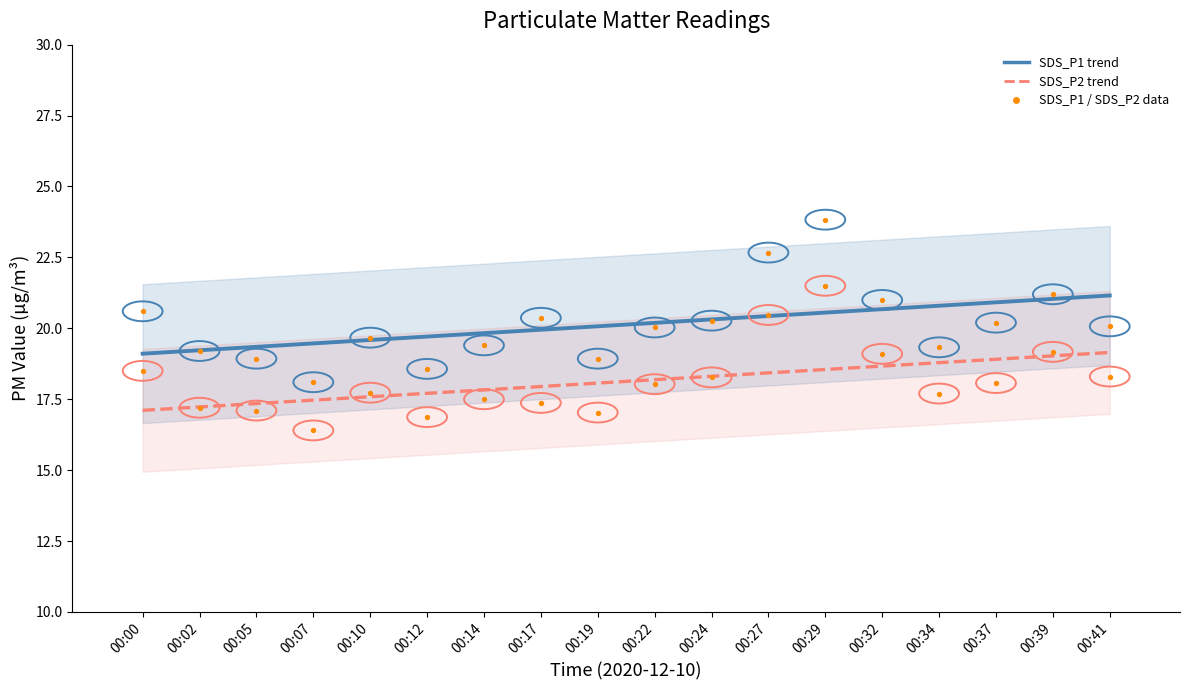

Which series has the widest spread of Y values?

SDS_P1